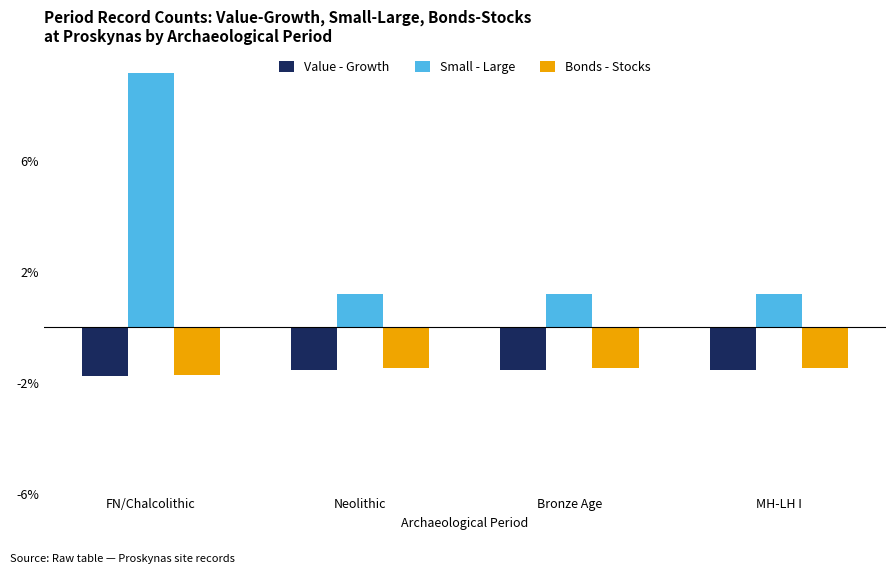

Between FN/Chalcolithic and Neolithic, which series saw the biggest shift?

Small - Large